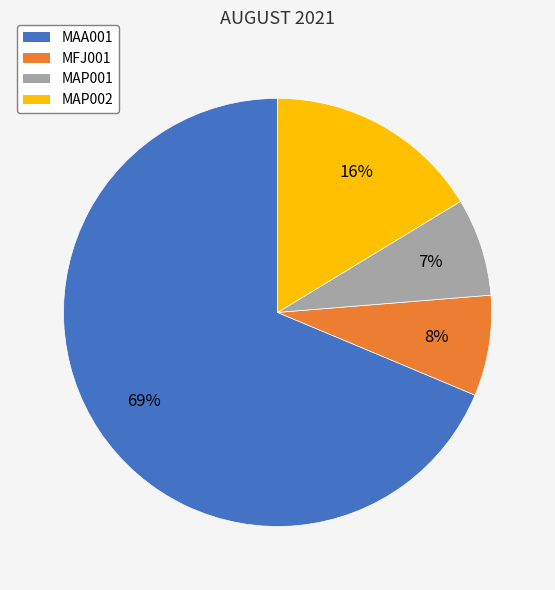

Which has a higher value, MAA001 or MAP002?

MAA001